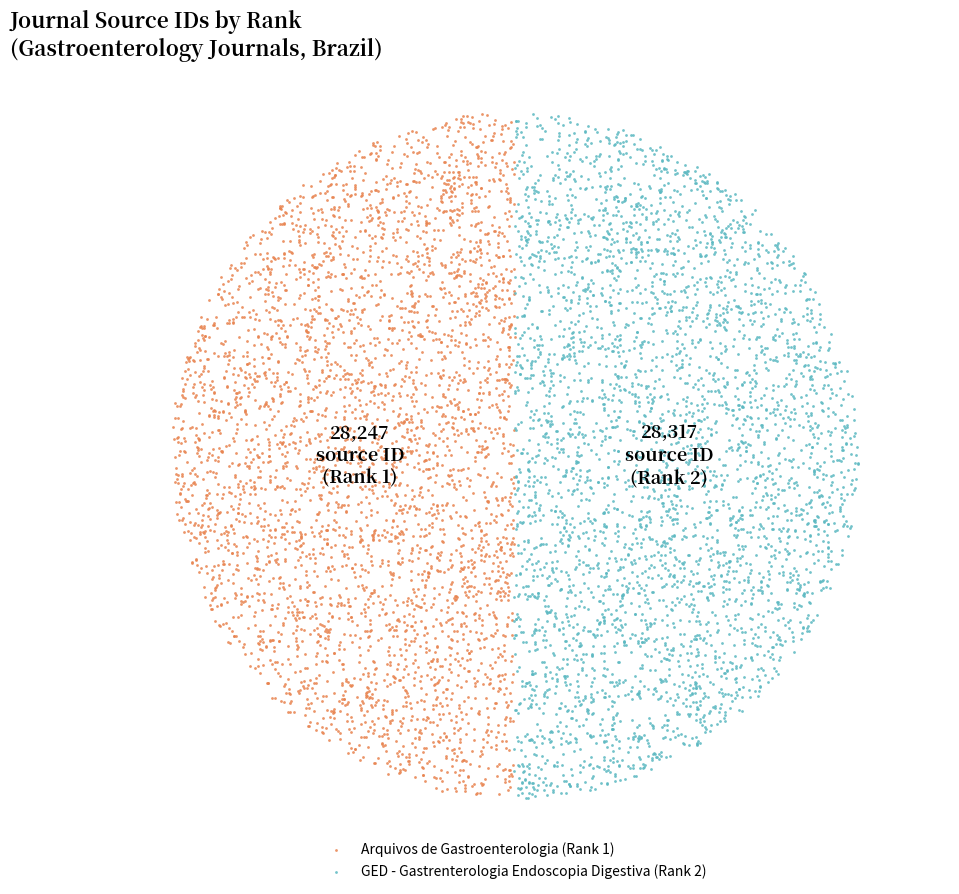

Which slice is the smallest?

Arquivos de Gastroenterologia (Rank 1)